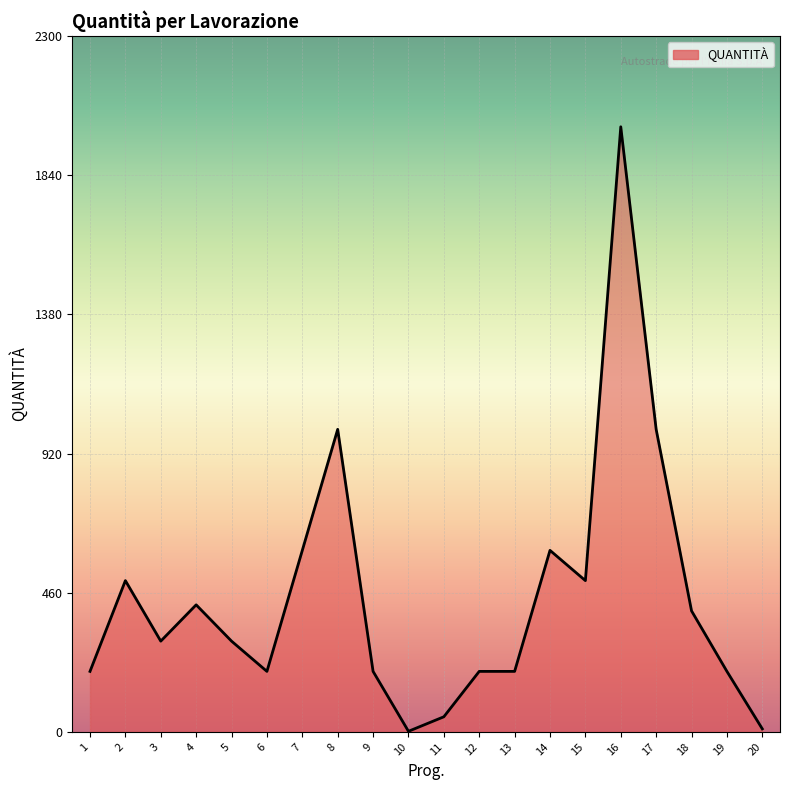

Where is the first local minimum?

3